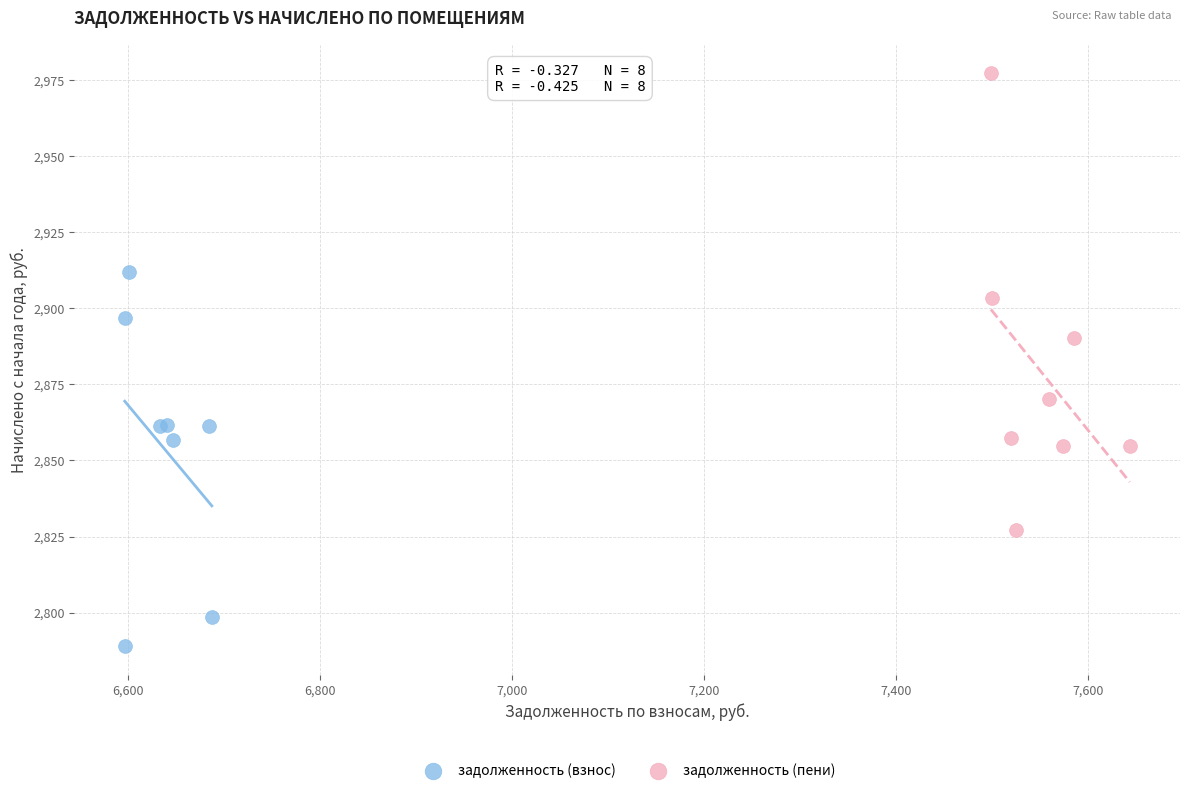

Which series reaches the minimum Y coordinate?

задолженность (взнос)